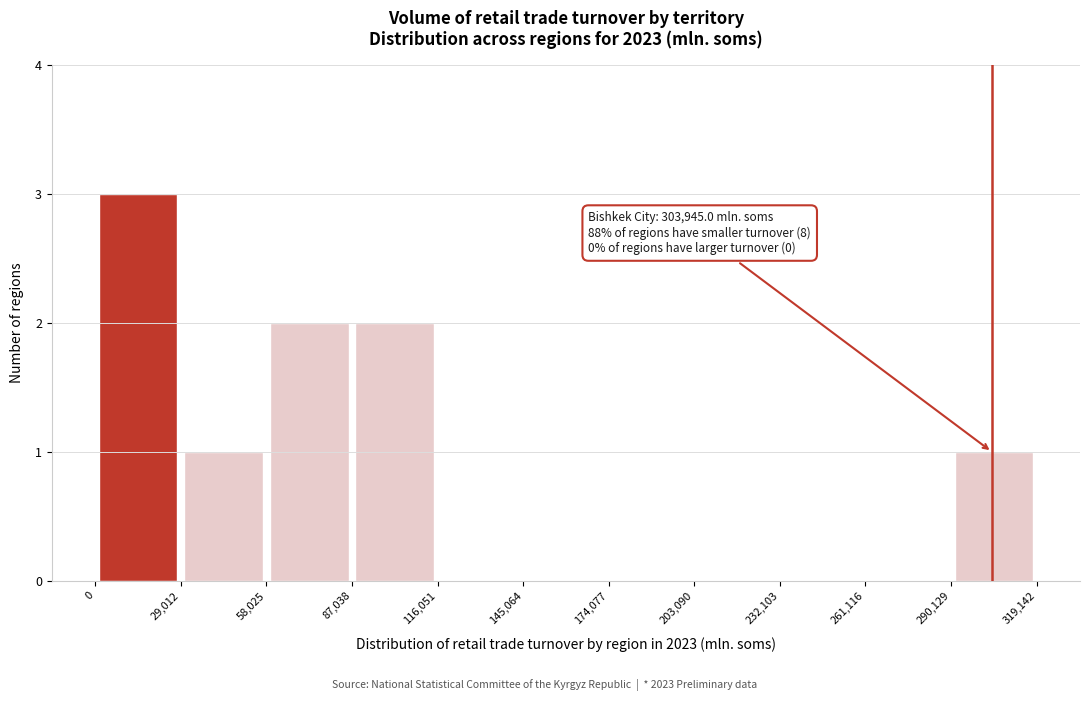

Over which range of the x-axis is the bar tallest?

0 to 29,012